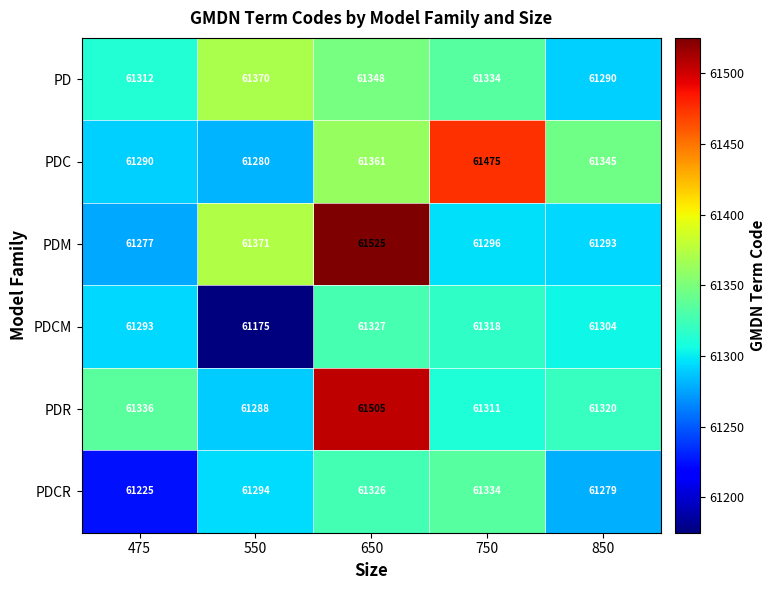

Which series has the largest range (max minus min)?

PDM